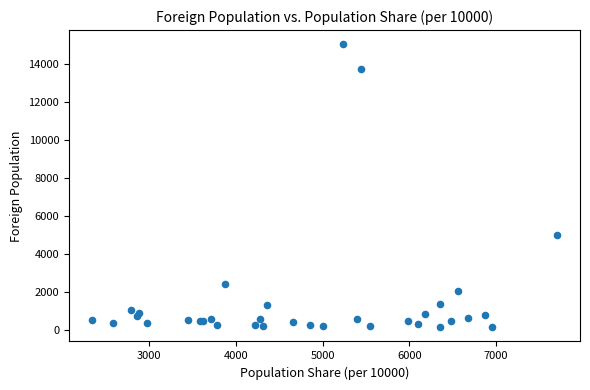

What Y value in the scatter plot is closest to 7577?

4967